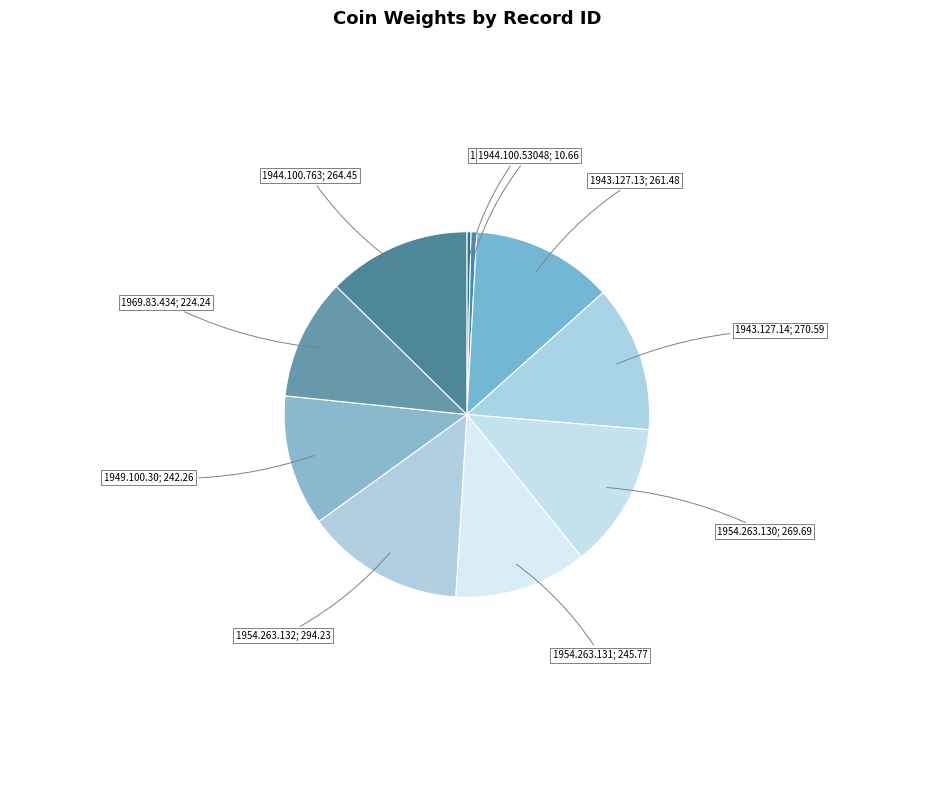

Rank the categories by value from lowest to highest.

1944.100.53047, 1944.100.53048, 1969.83.434, 1949.100.30, 1954.263.131, 1943.127.13, 1944.100.763, 1954.263.130, 1943.127.14, 1954.263.132